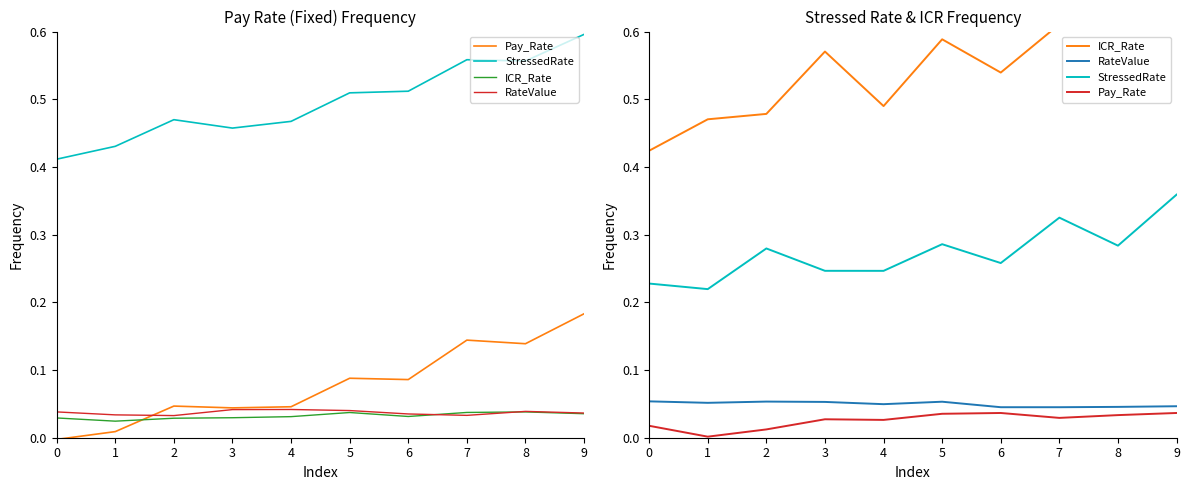

At which category does ICR_Rate reach its first local valley?

4